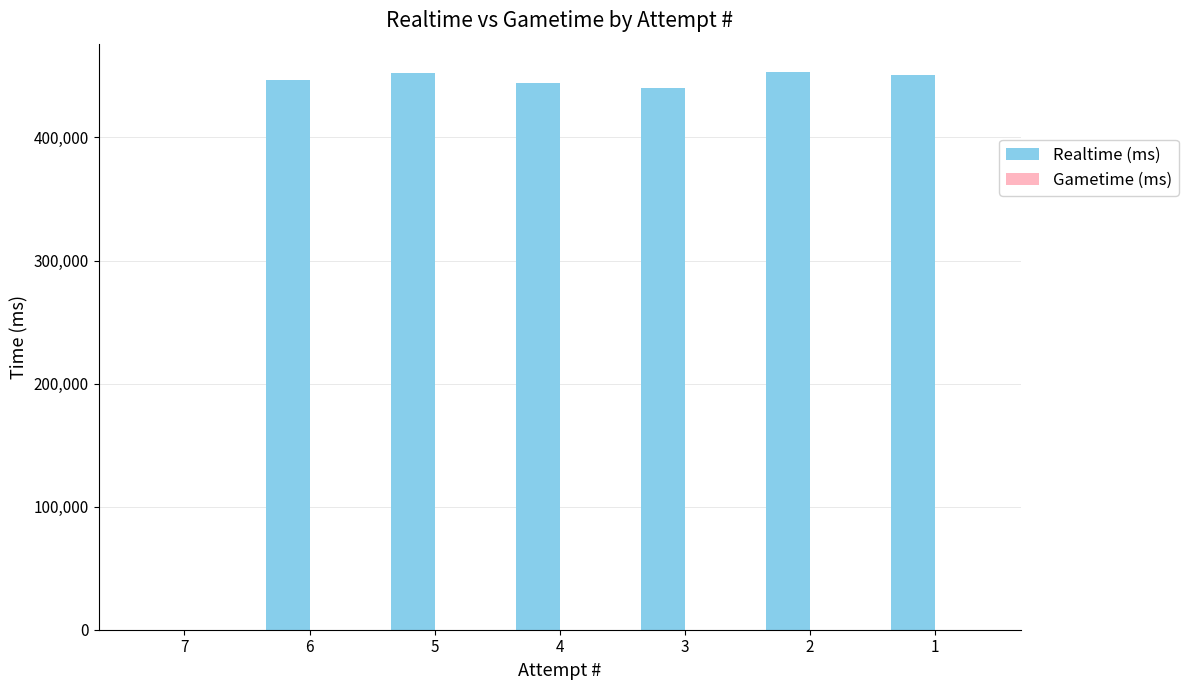

What is the greatest value displayed?

453510